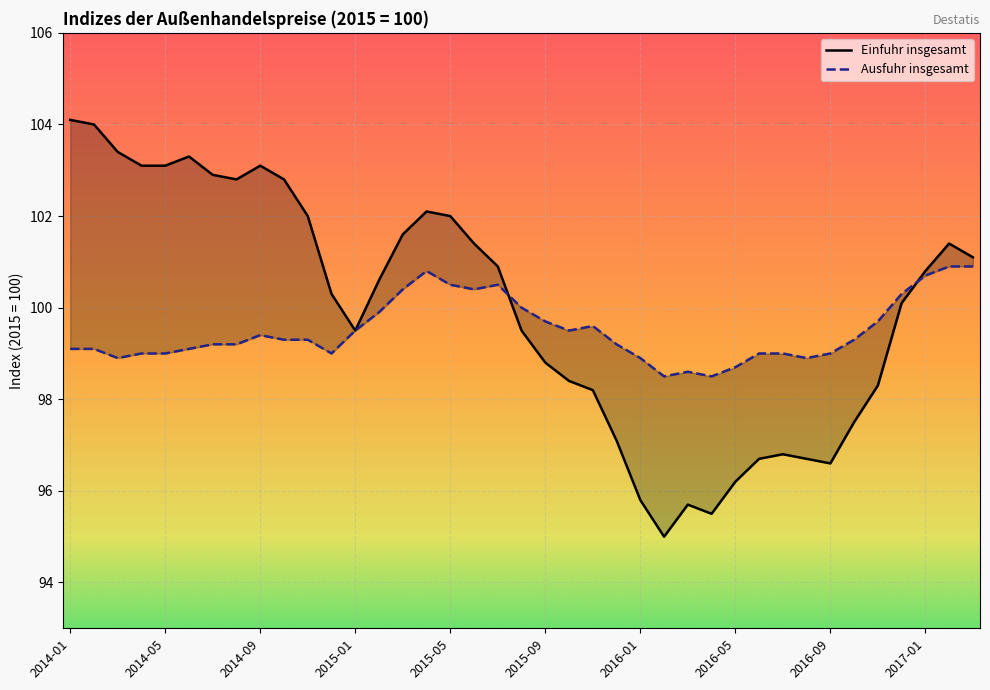

What is the difference between the maximum and minimum values in the Ausfuhr insgesamt series?

2.4